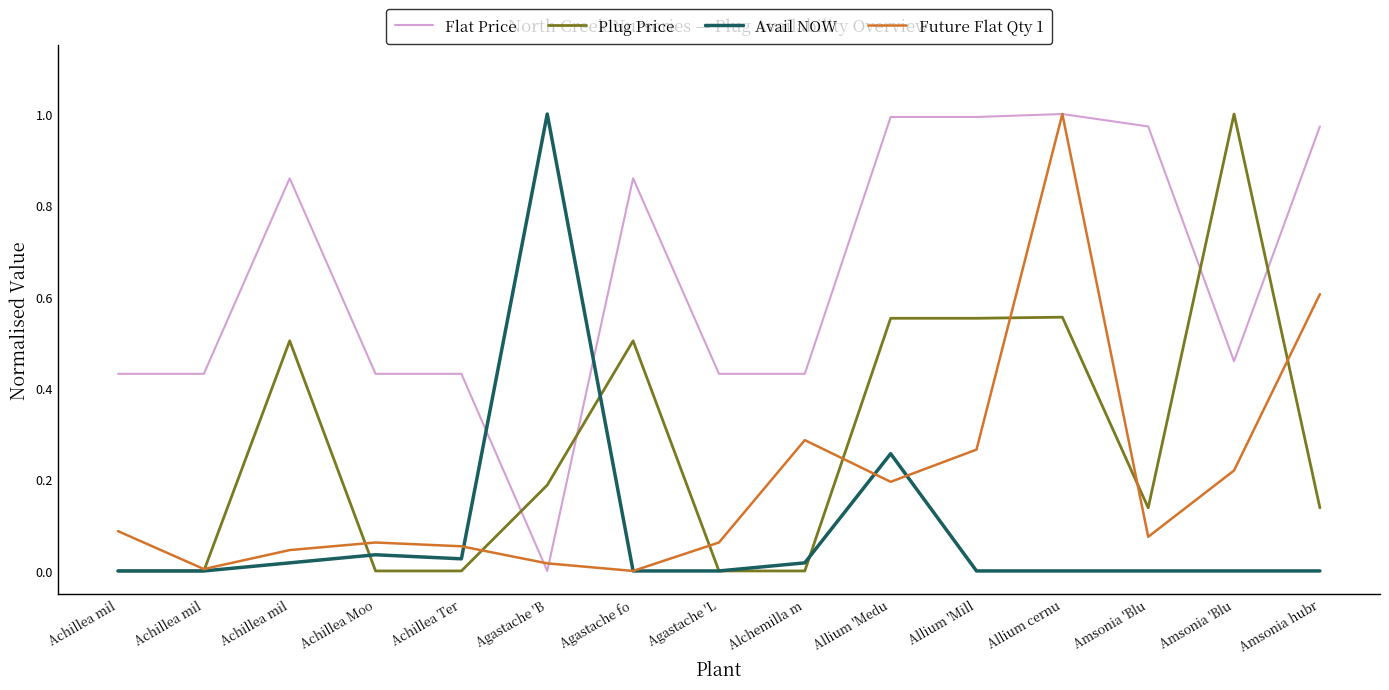

What is the spread (max minus min) of values at Amsonia hubr?

1.0